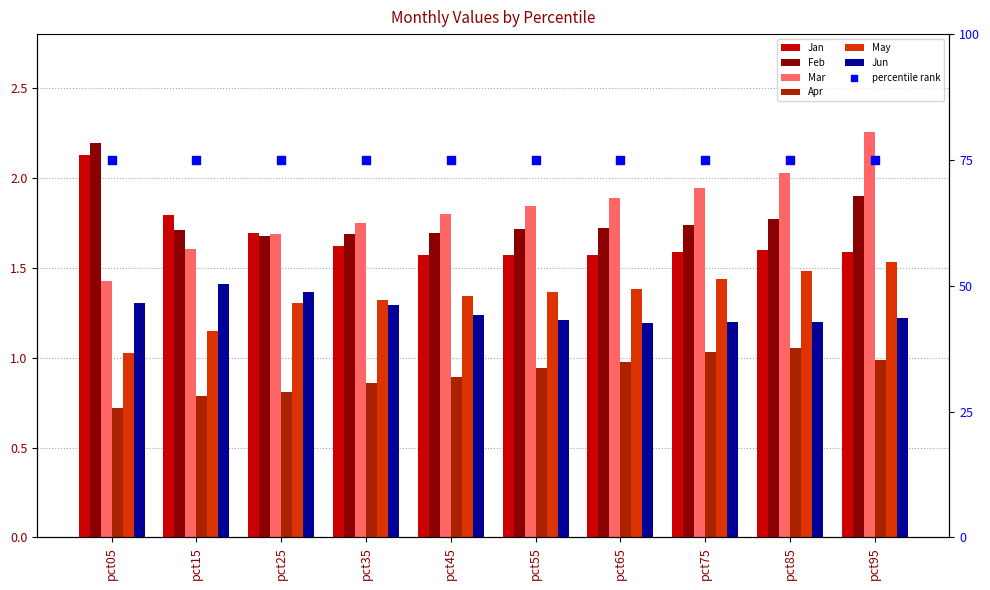

At which category is the sum across all series the highest?

pct95